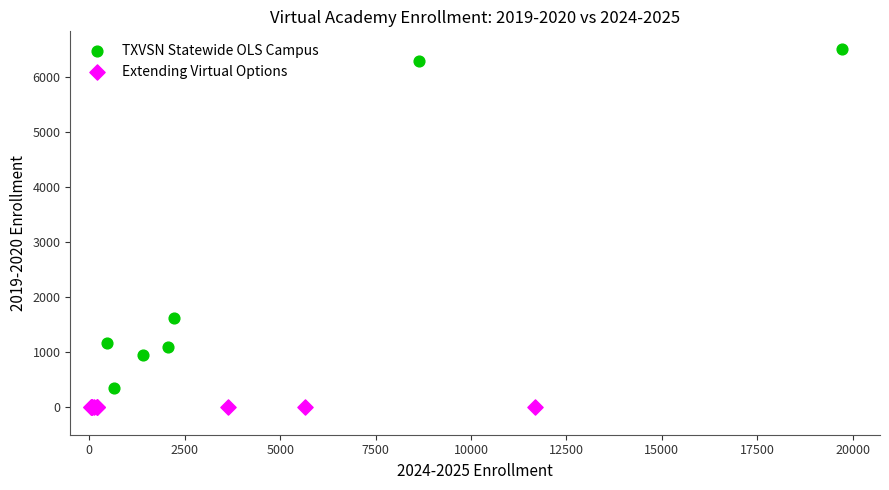

Which series reaches the minimum Y coordinate?

Extending Virtual Options